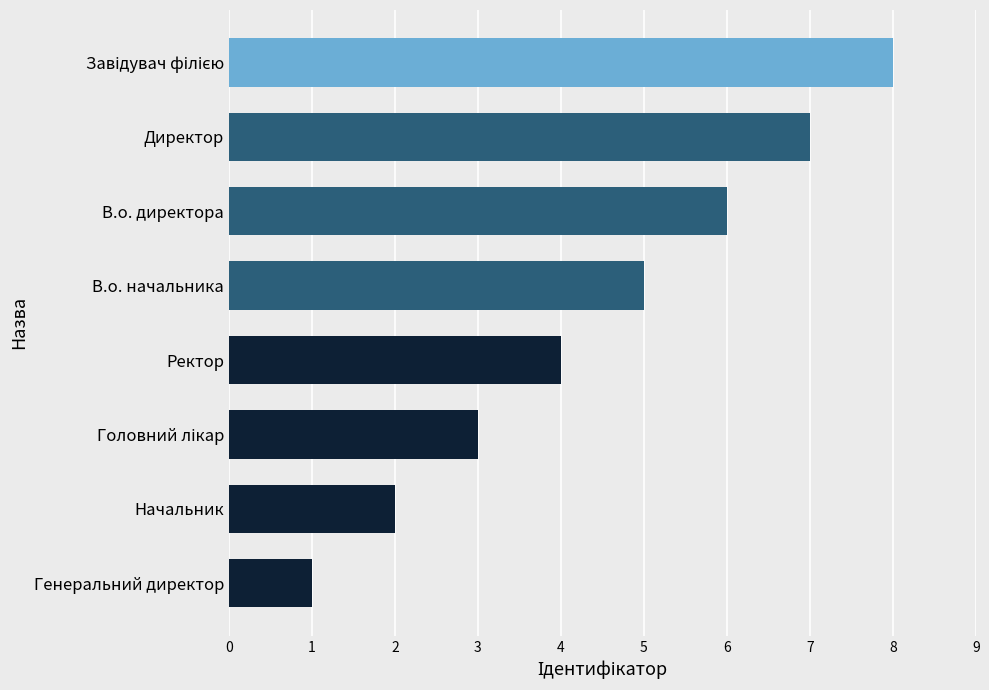

What is the sum of all values?

36